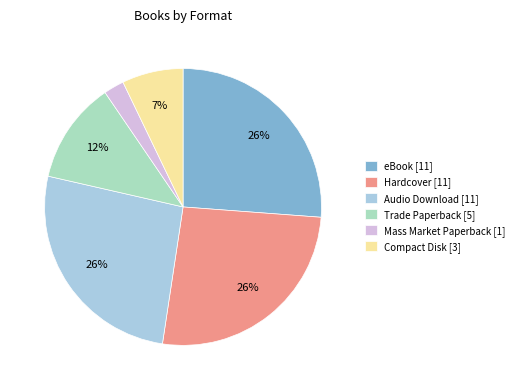

Is it true that Hardcover is 26% of the pie?

True